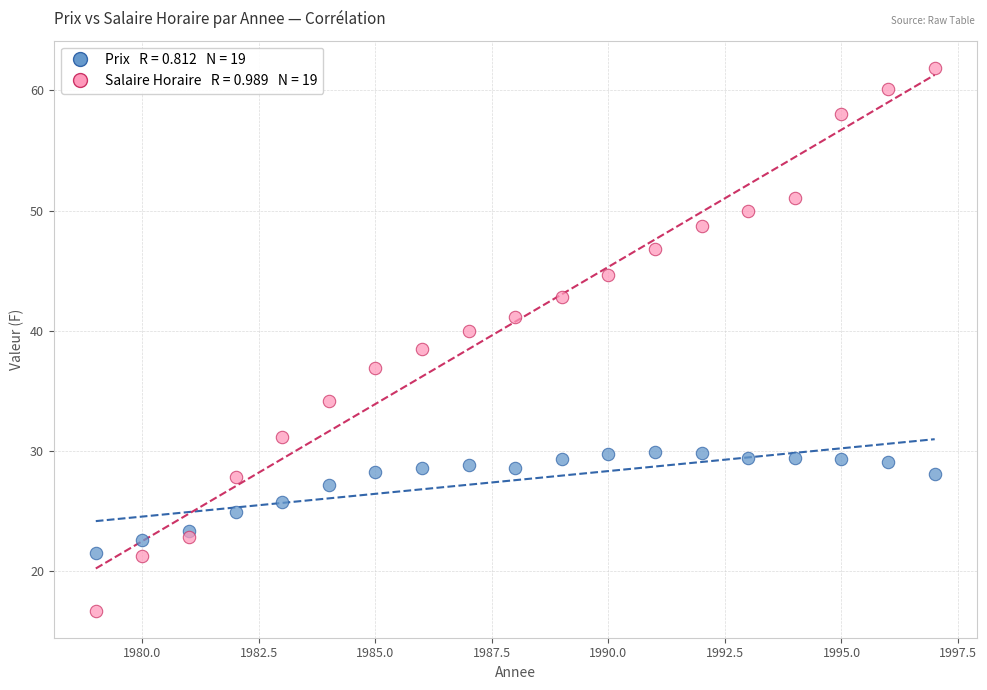

Across all data points, what is the range of X values (max minus min)?

18.0